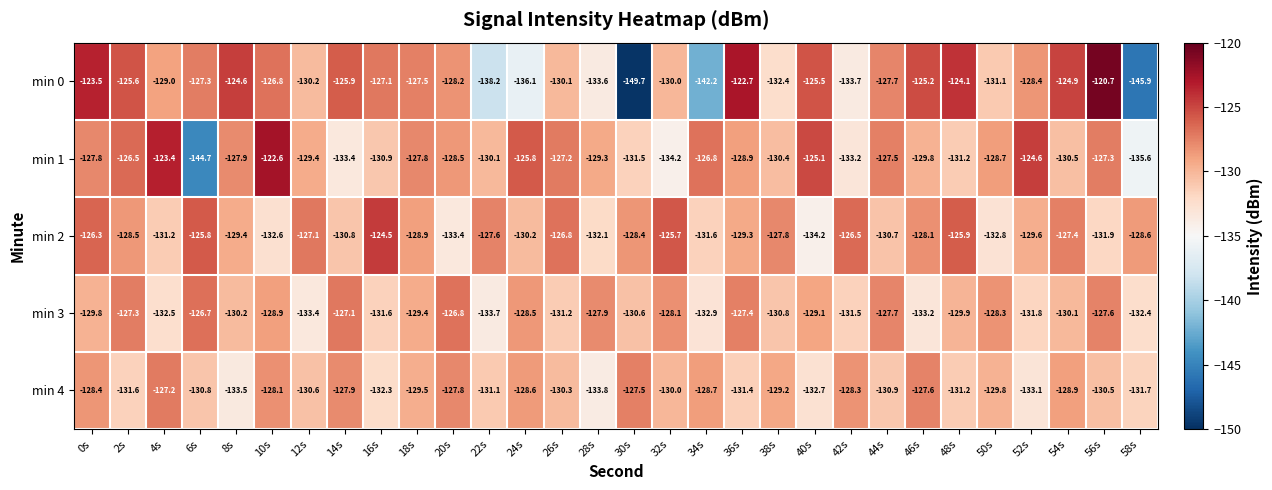

What is the difference between the min 4 values at 54s and 12s?

1.7